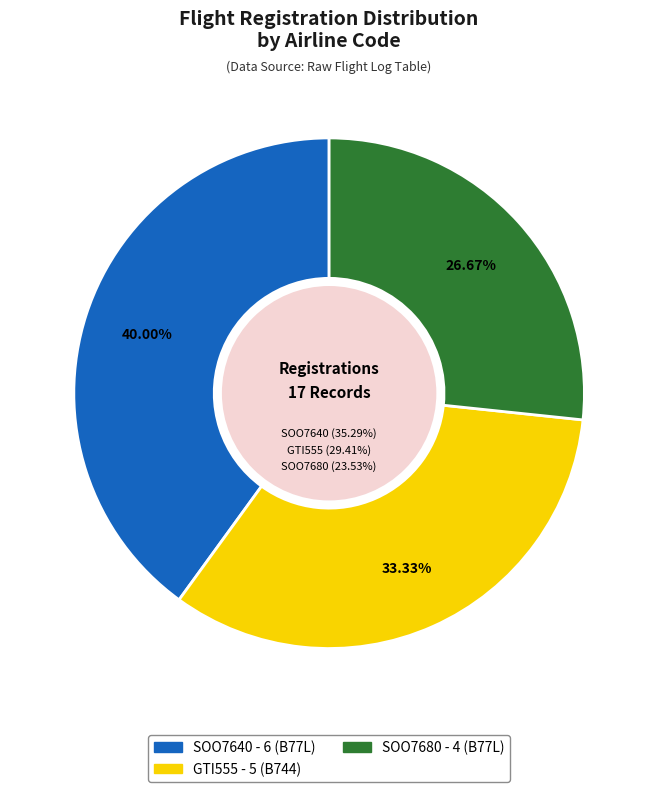

Which category has the biggest portion of the pie?

SOO7640